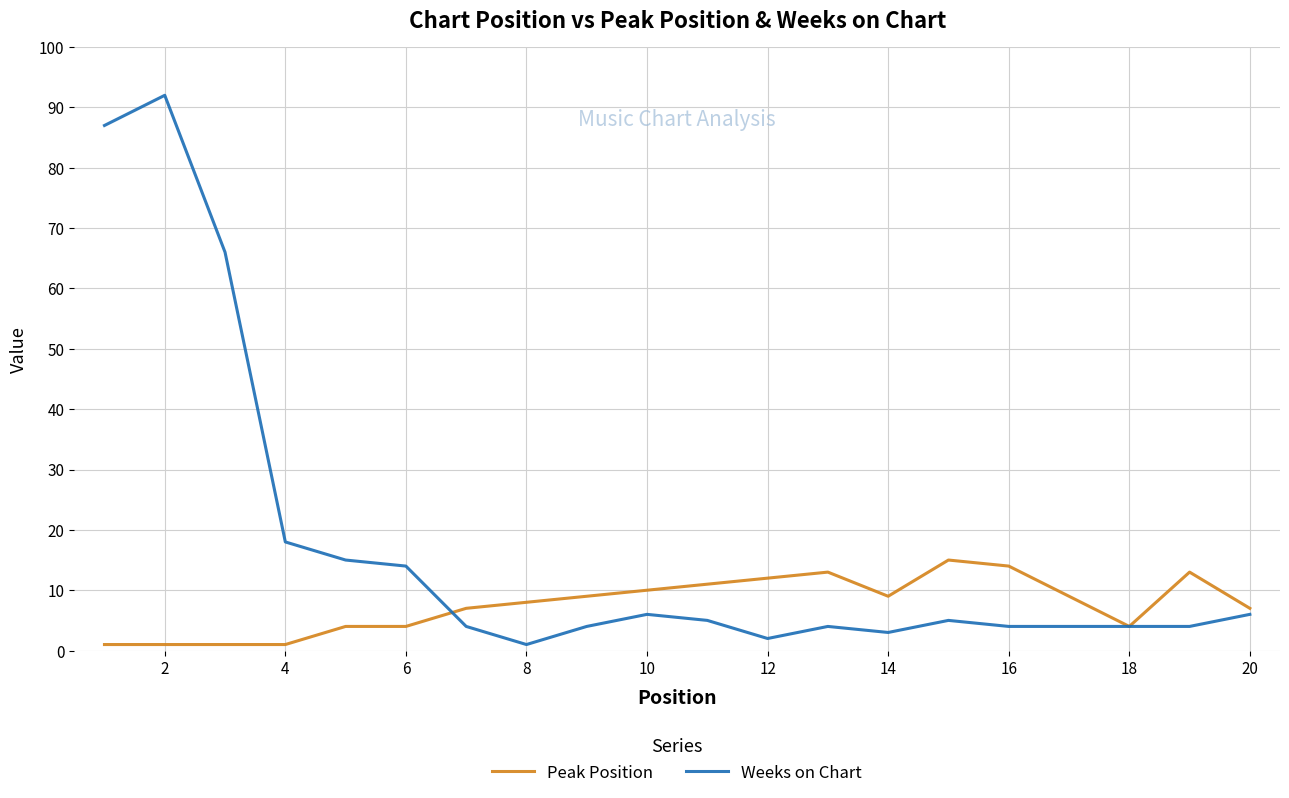

List the series in order of their overall mean, highest first.

Weeks on Chart, Peak Position